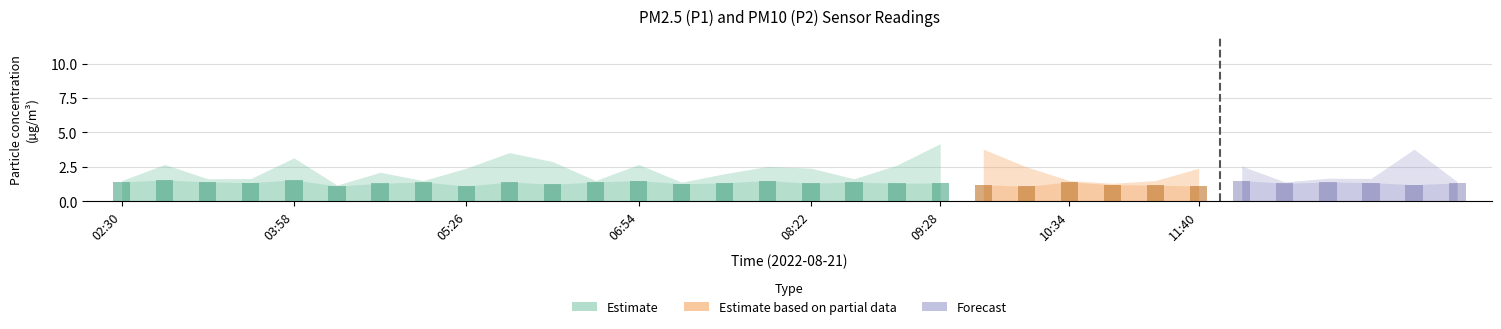

Count the values in the range 1 to 2.

20